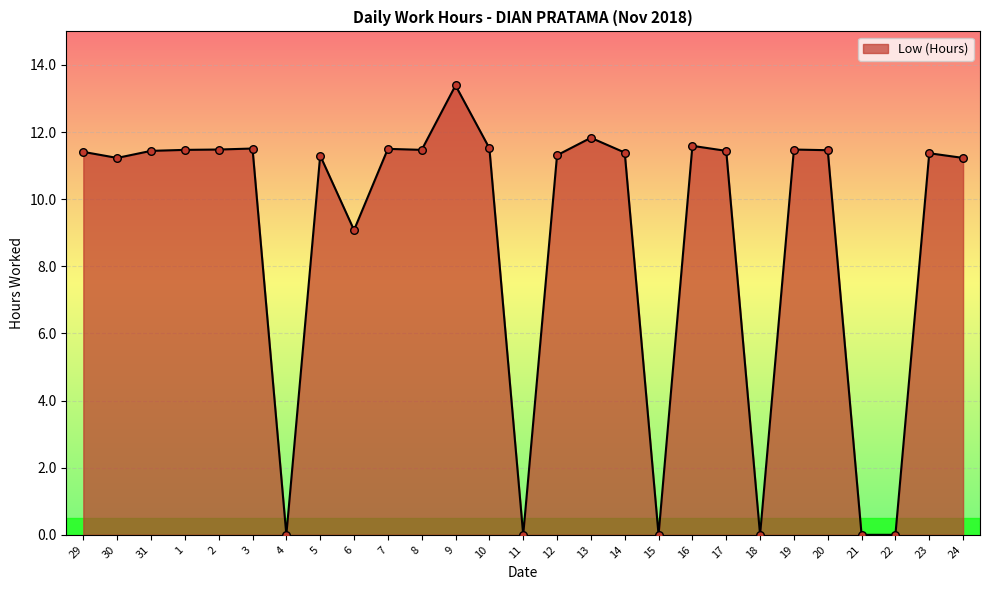

Which has a higher value, 21 or 3?

3